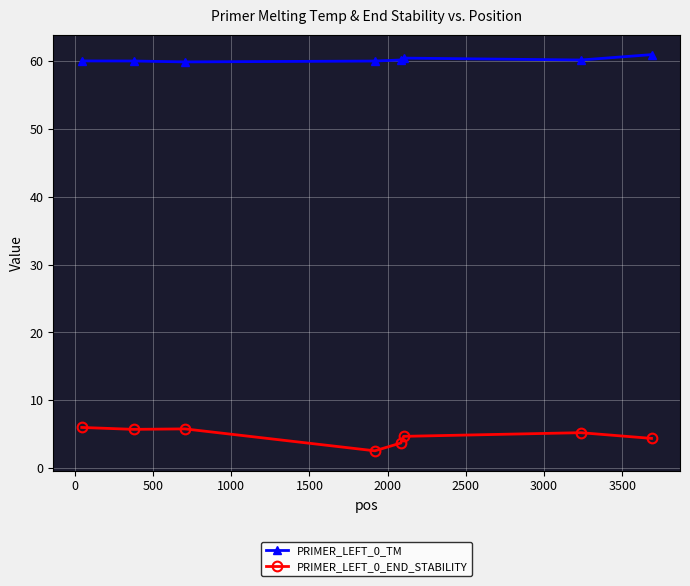

What is the value of the PRIMER_LEFT_0_END_STABILITY point at the 5th from the left?

3.7